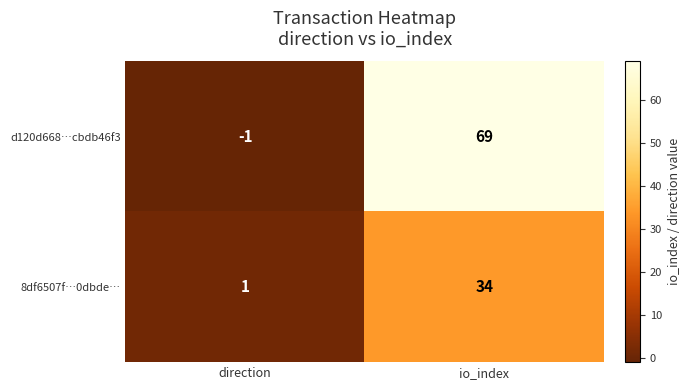

What is the total value across all series at io_index?

103